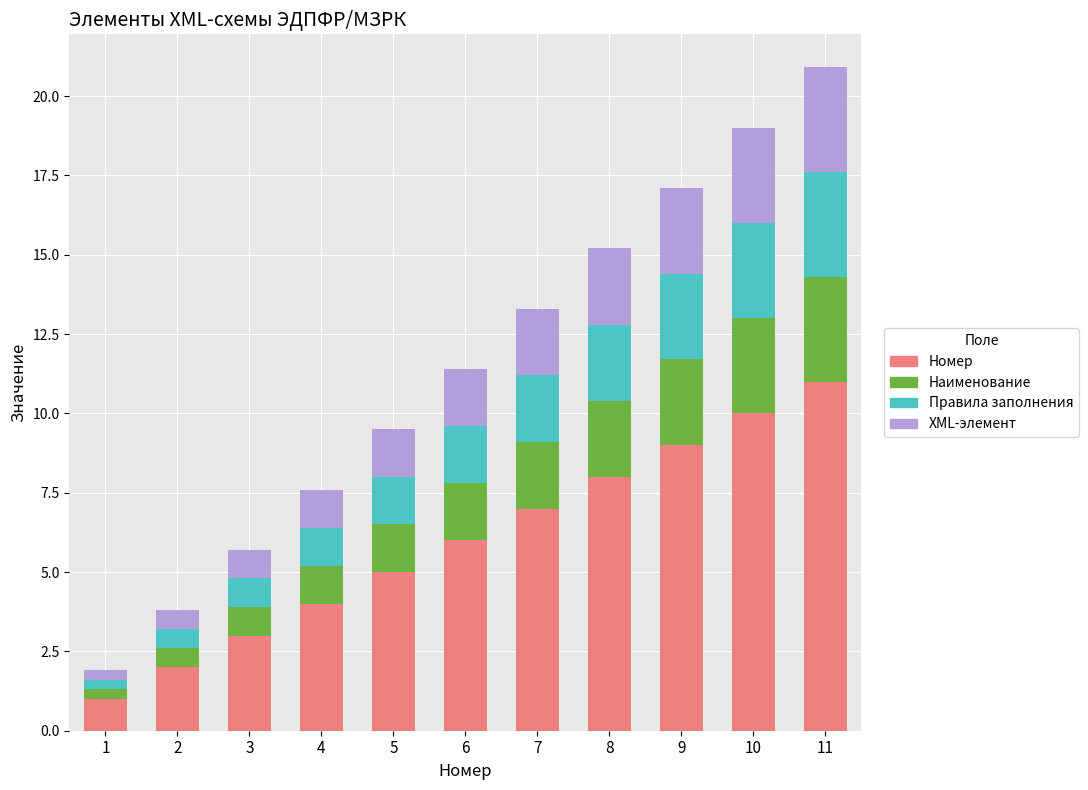

What is the sum of all Номер values?

66.0